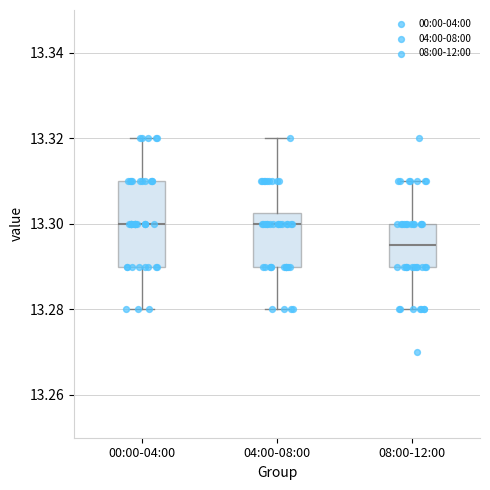

Reading left to right, transcribe this box plot: for each box, give where its median line is, the range the box spans, and where its two whiskers end, as read against the y-axis. The values are not printed on the chart, so give them approximately, as read against the axis.

00:00-04:00: median 13.300, box 13.290 to 13.310, whiskers 13.280 to 13.320
04:00-08:00: median 13.300, box 13.290 to 13.302, whiskers 13.280 to 13.320
08:00-12:00: median 13.296, box 13.290 to 13.300, whiskers 13.280 to 13.310